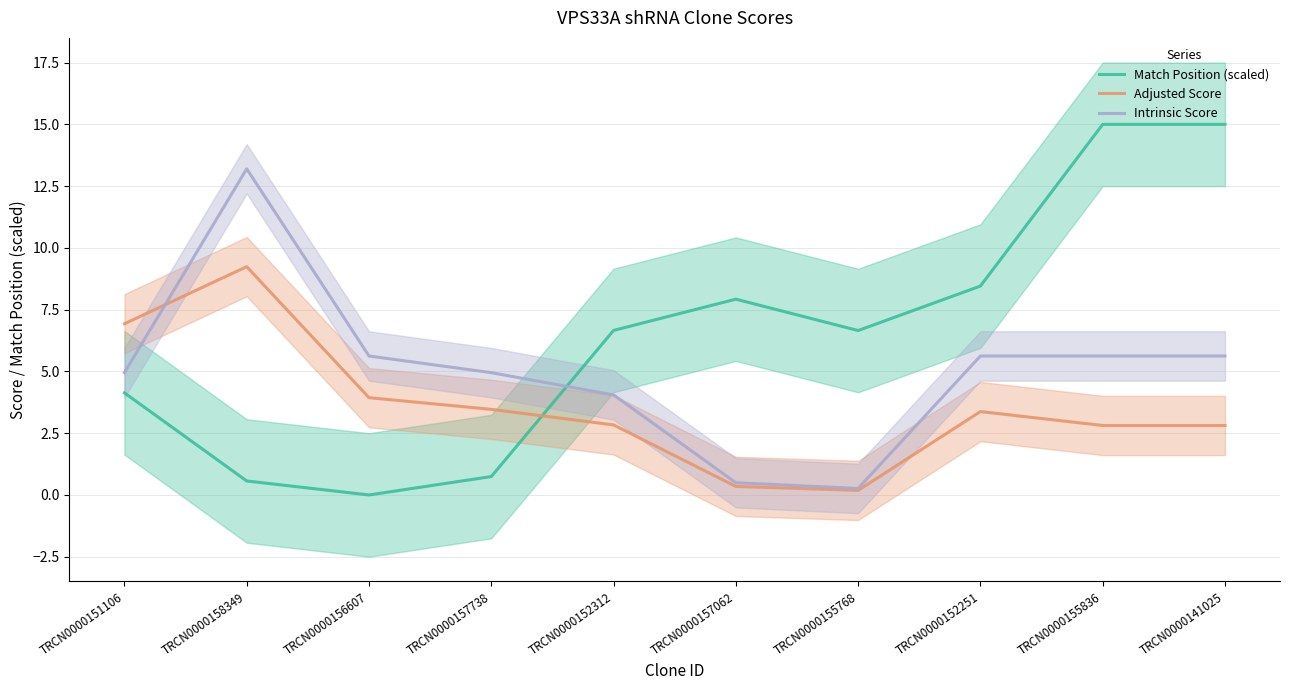

List the labels in order of Match Position (scaled) value, largest first.

TRCN0000155836, TRCN0000141025, TRCN0000152251, TRCN0000157062, TRCN0000152312, TRCN0000155768, TRCN0000151106, TRCN0000157738, TRCN0000158349, TRCN0000156607